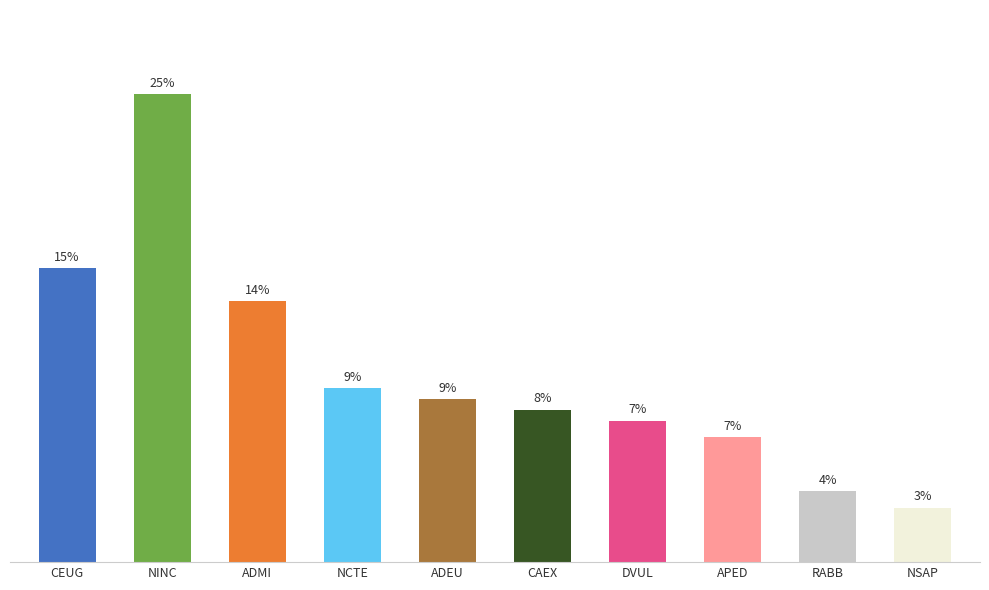

List the labels in order of value, smallest first.

NSAP, RABB, APED, DVUL, CAEX, ADEU, NCTE, ADMI, CEUG, NINC